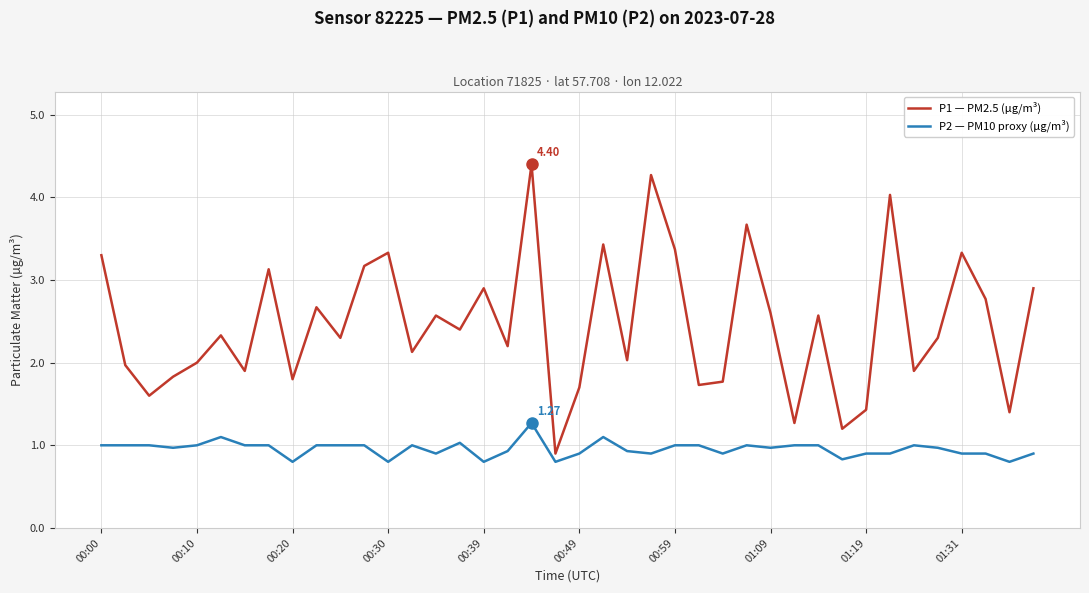

What is the difference between the maximum and minimum values in the P2 — PM10 proxy (µg/m³) series?

0.5